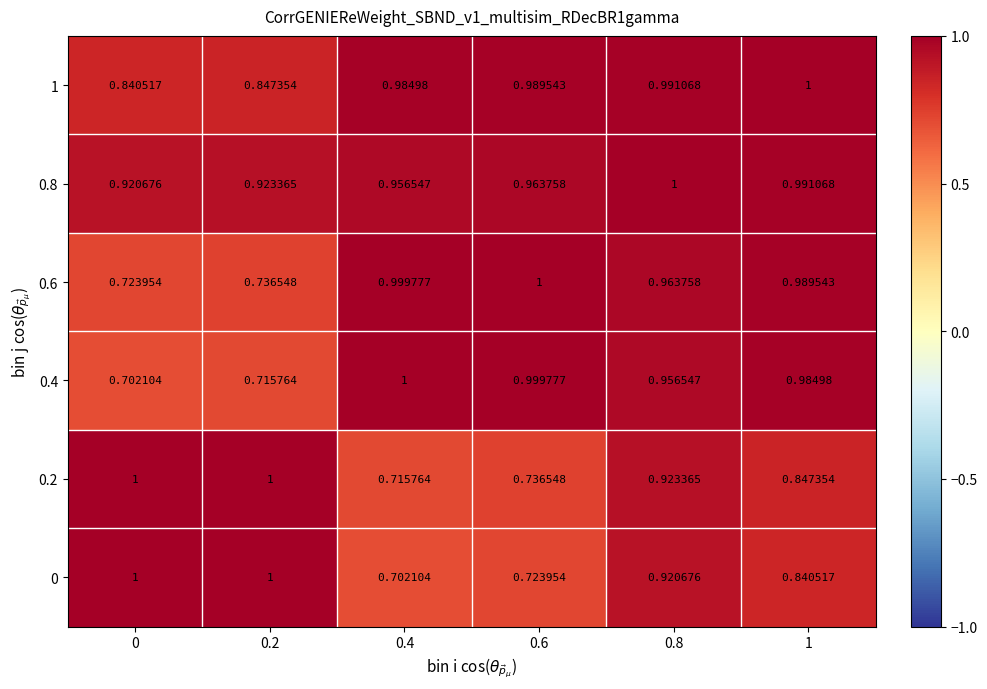

Is the value of 0.8 at 0.2 greater than the value of 1 at 0.2?

Yes